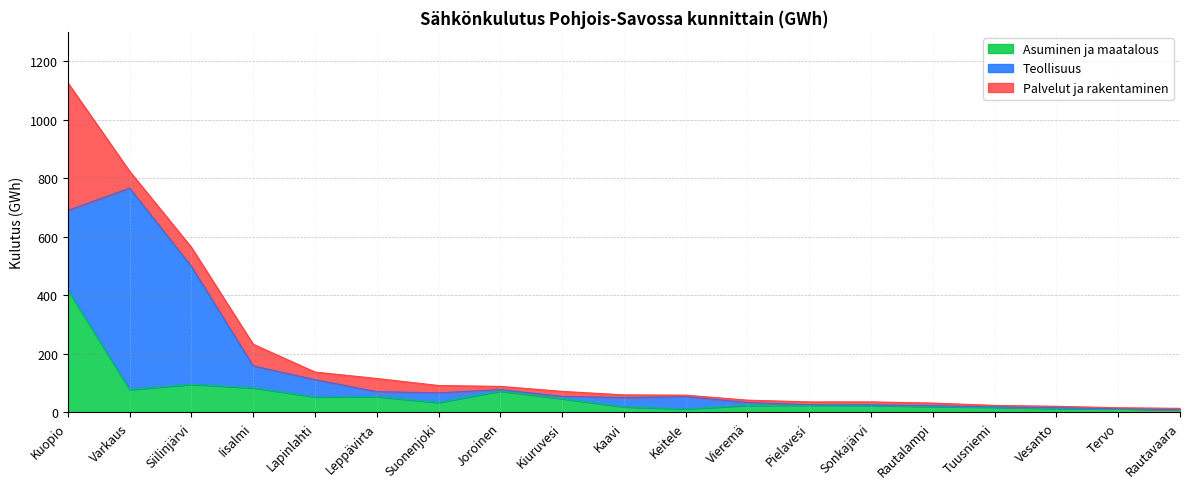

How many interior local peaks does the Teollisuus series have?

5